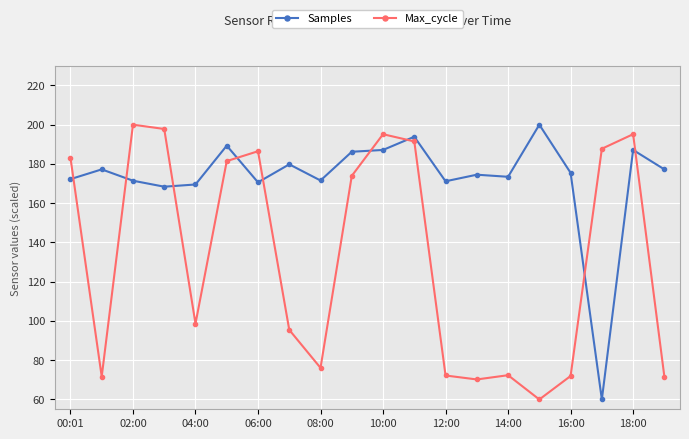

True or false: Samples has more than 0 interior local peaks.

True